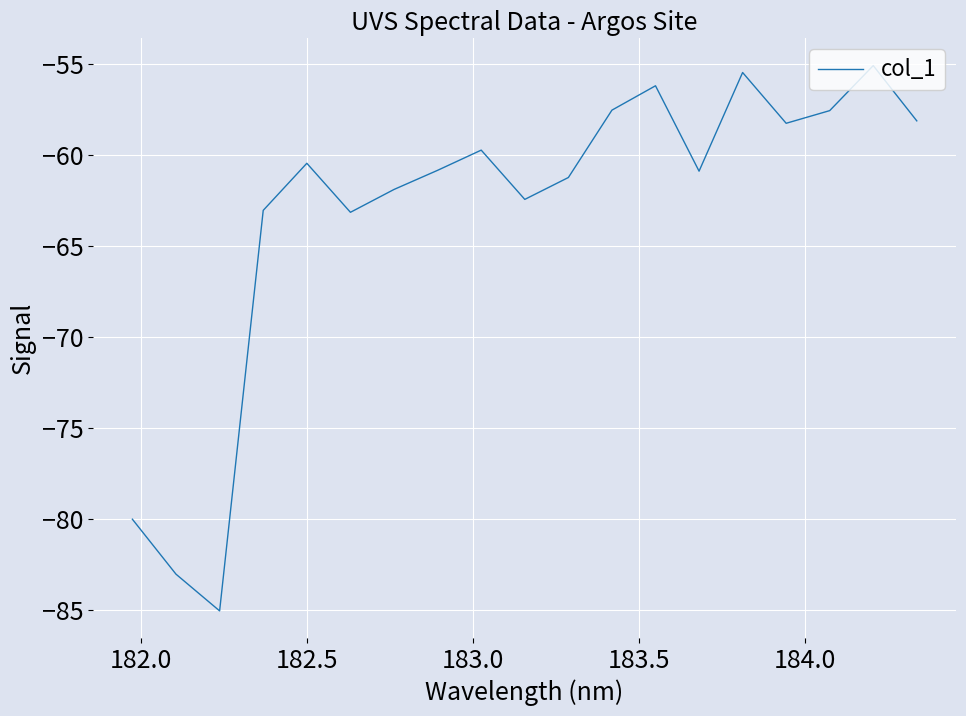

What is the difference between the maximum and minimum values?

30.0